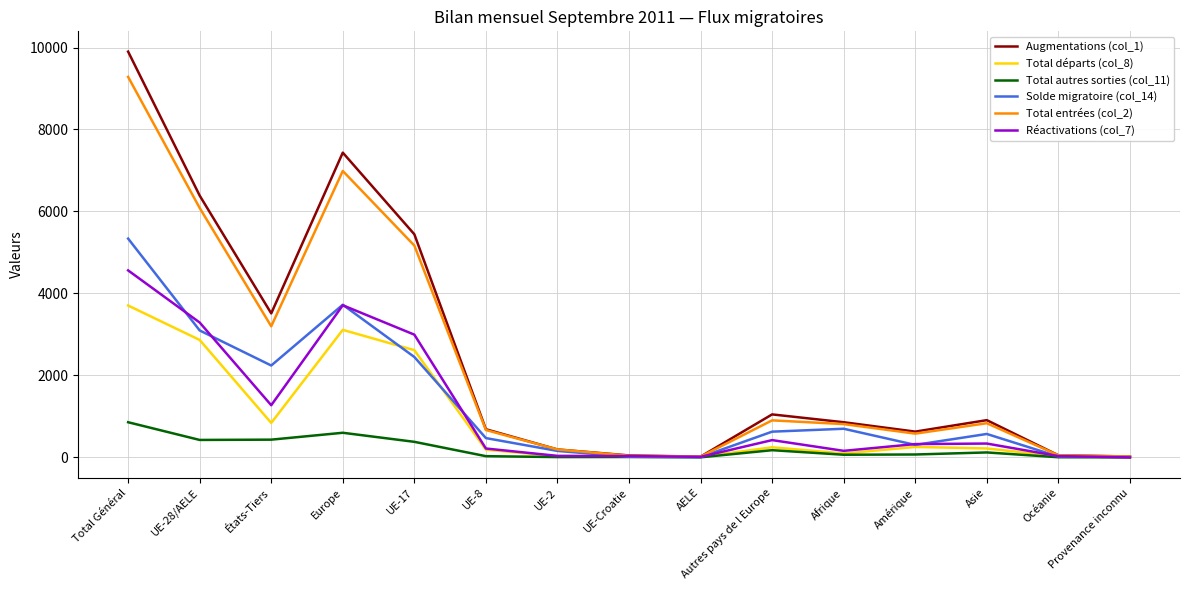

True or false: Total entrées (col_2) has a value of 6988 at Europe.

True